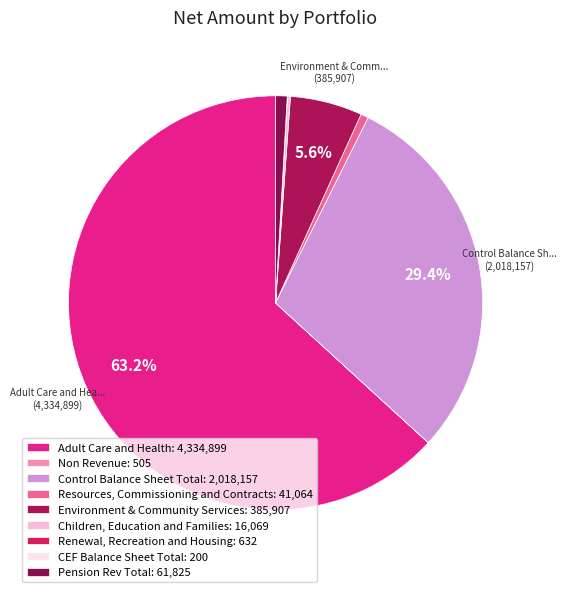

Rank the categories by value from lowest to highest.

CEF Balance Sheet Total, Non Revenue, Renewal, Recreation and Housing, Children, Education and Families, Resources, Commissioning and Contracts, Pension Rev Total, Environment & Community Services, Control Balance Sheet Total, Adult Care and Health